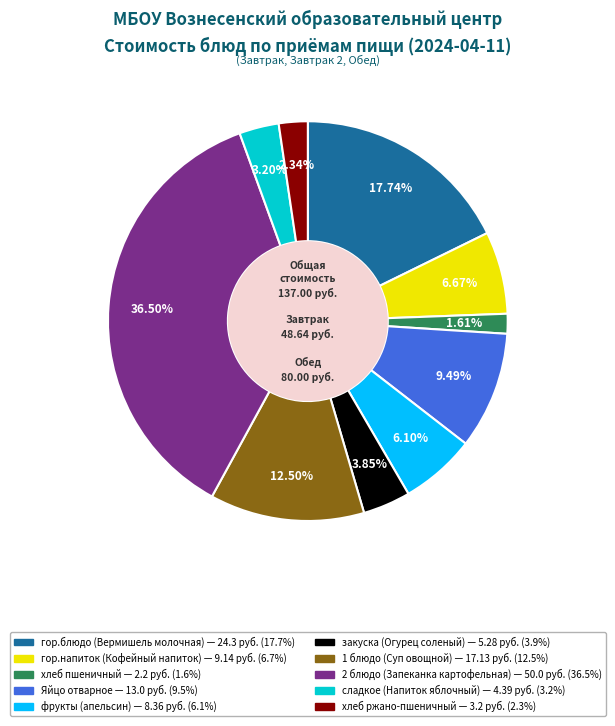

Is хлеб ржано-пшеничный the majority of the pie?

No